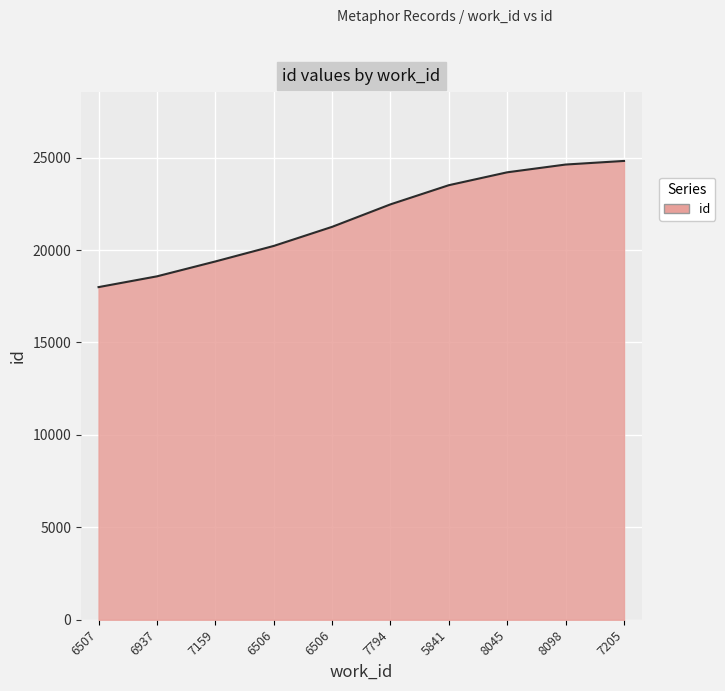

Rank the categories by value from highest to lowest.

7205, 8098, 8045, 5841, 7794, 6506, 6506, 7159, 6937, 6507